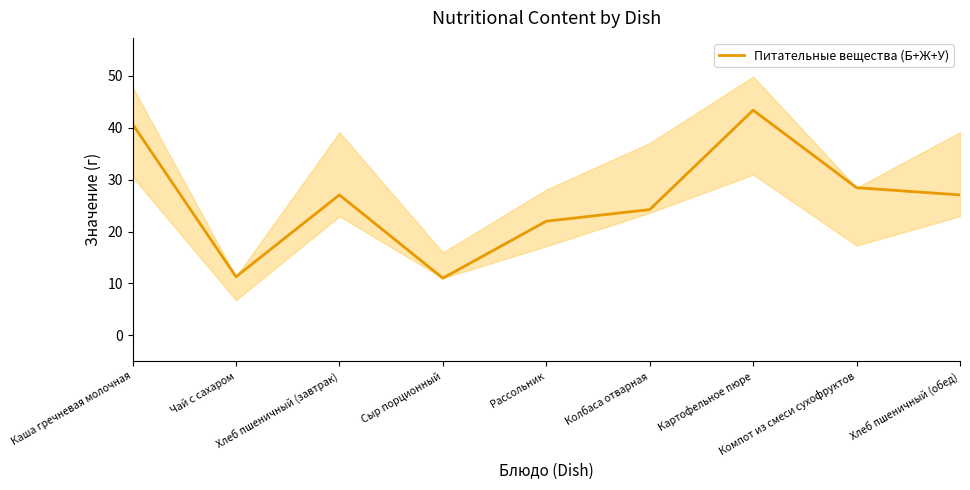

What is the sum of all values?

235.2